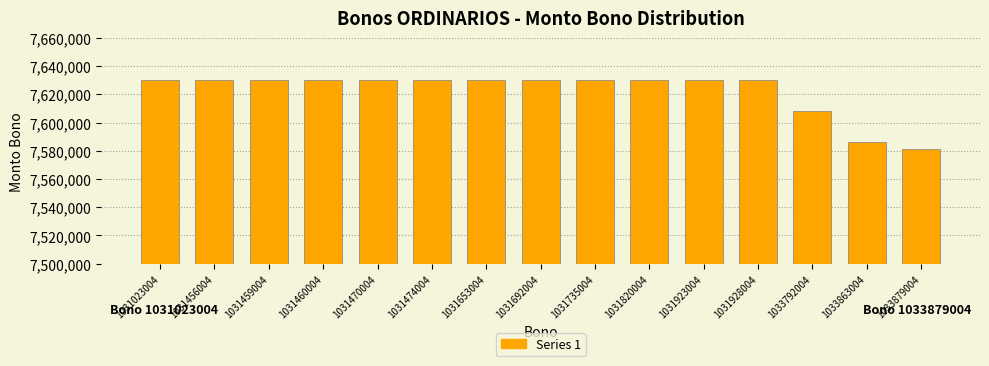

Reading left to right, what are all the values shown in this chart?

1031023004=7630000	1031456004=7630000	1031459004=7630000	1031460004=7630000	1031470004=7630000	1031474004=7630000	1031653004=7630000	1031692004=7630000	1031735004=7630000	1031820004=7630000	1031923004=7630000	1031928004=7630000	1033792004=7608000	1033863004=7586000	1033879004=7581000